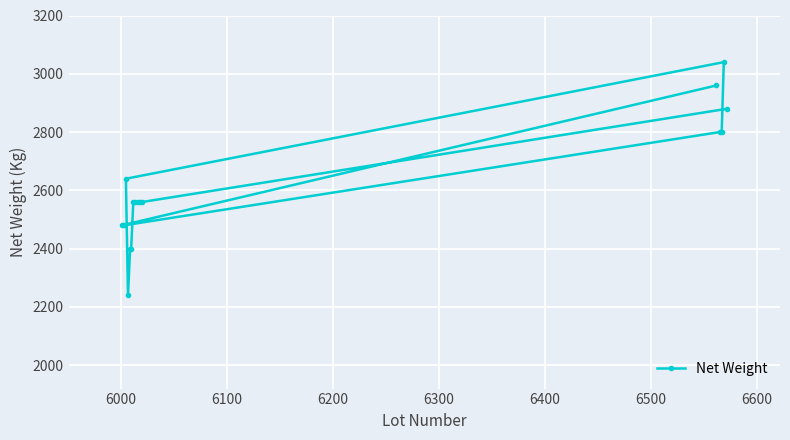

What is the value of the 8th point from the left?

2560